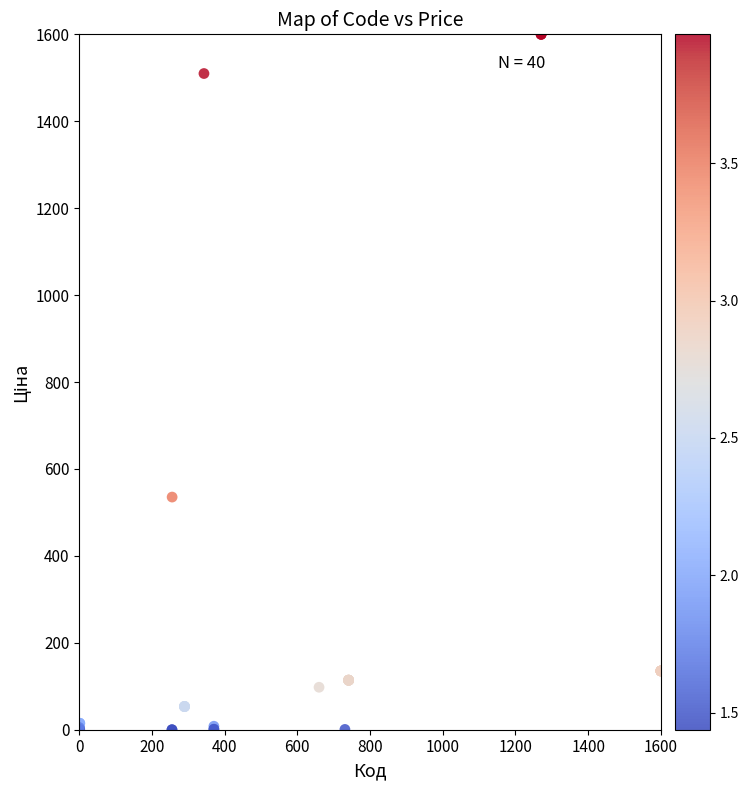

What Y value in the scatter plot is closest to 800?

535.3